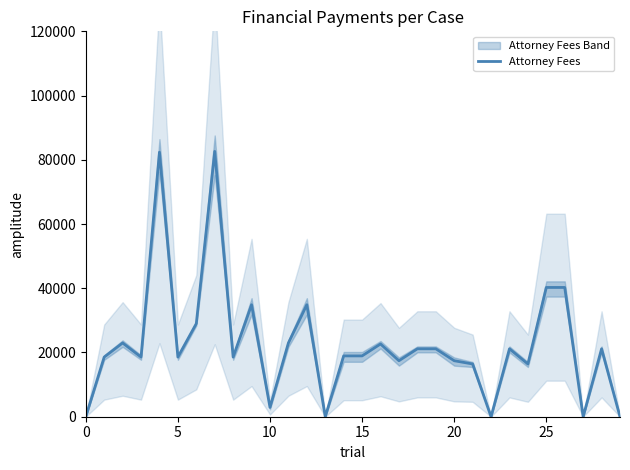

What is the greatest value displayed?

82625